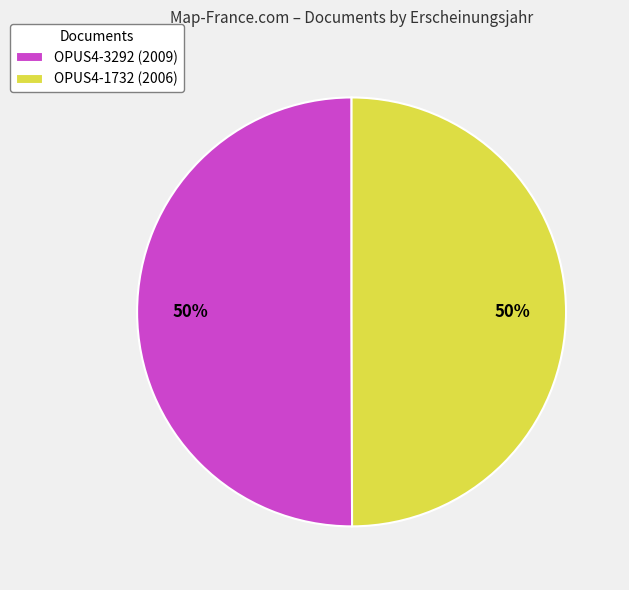

Do OPUS4-1732 (2006) and OPUS4-3292 (2009) together represent more than half of the pie?

Yes